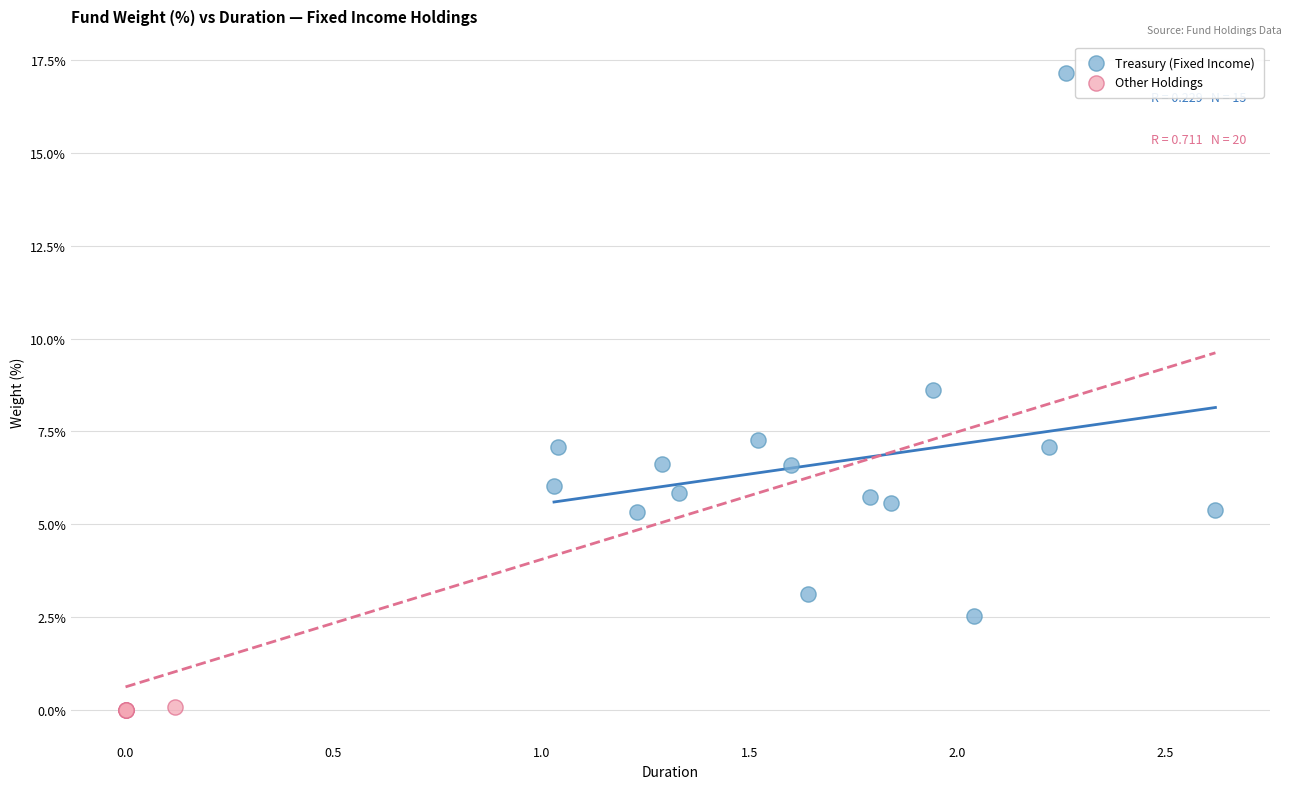

What are all the series names shown in the legend?

Treasury (Fixed Income), Other Holdings